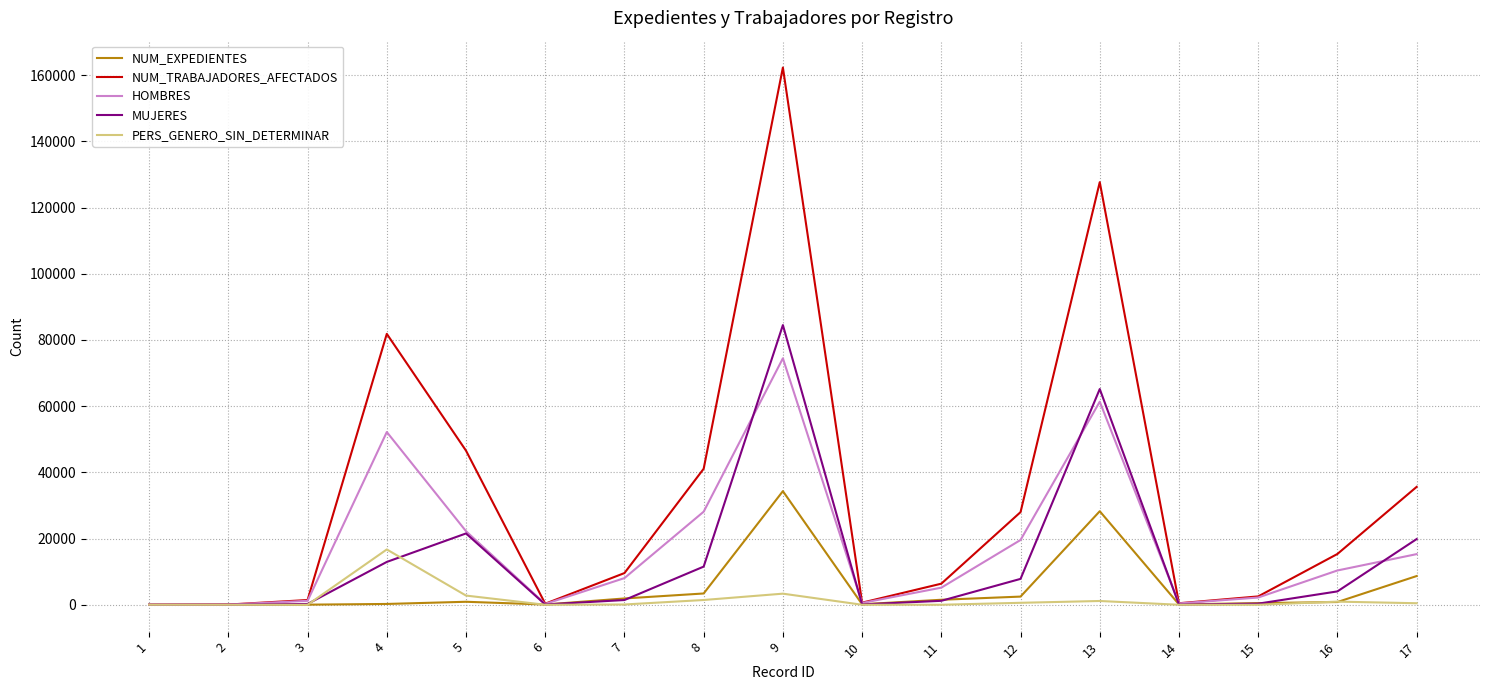

What is the highest value of the NUM_EXPEDIENTES series?

34320